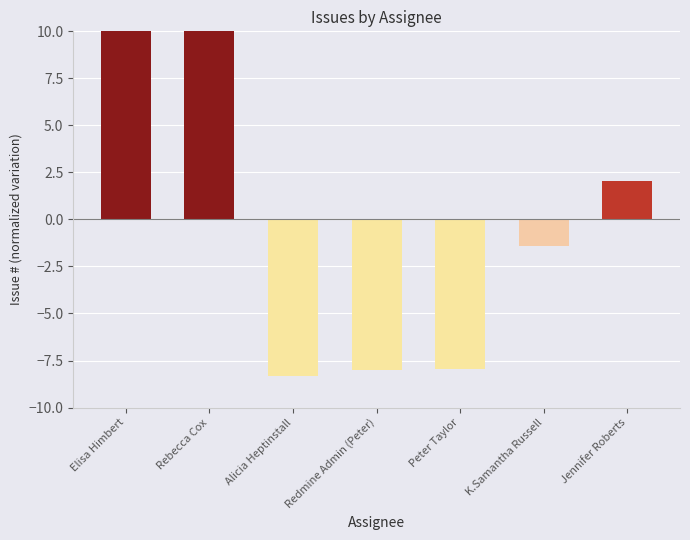

How many positive values are there?

3